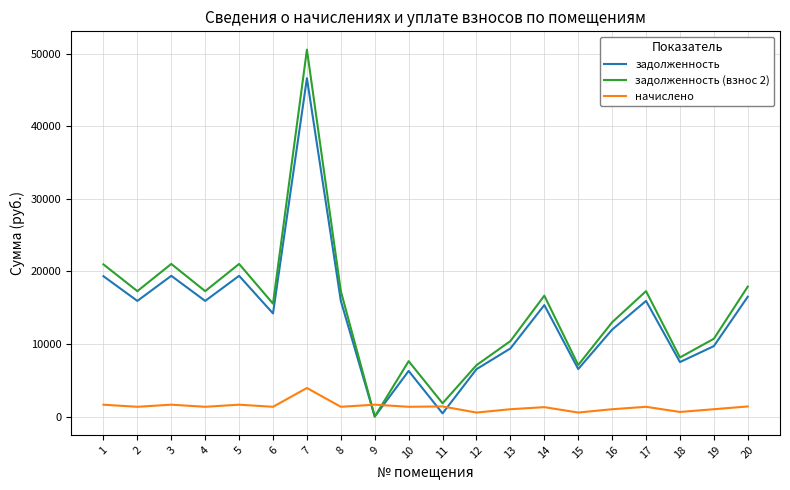

How many lines are shown in the chart?

3